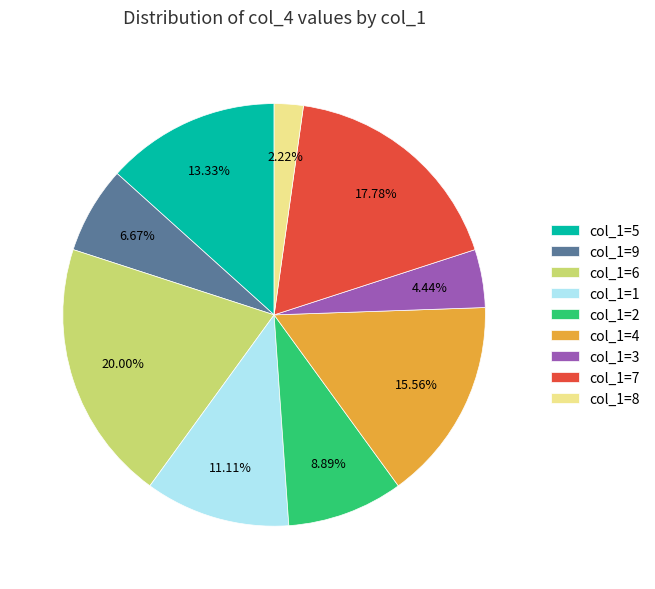

Rank the categories by value from lowest to highest.

col_1=8, col_1=3, col_1=9, col_1=2, col_1=1, col_1=5, col_1=4, col_1=7, col_1=6